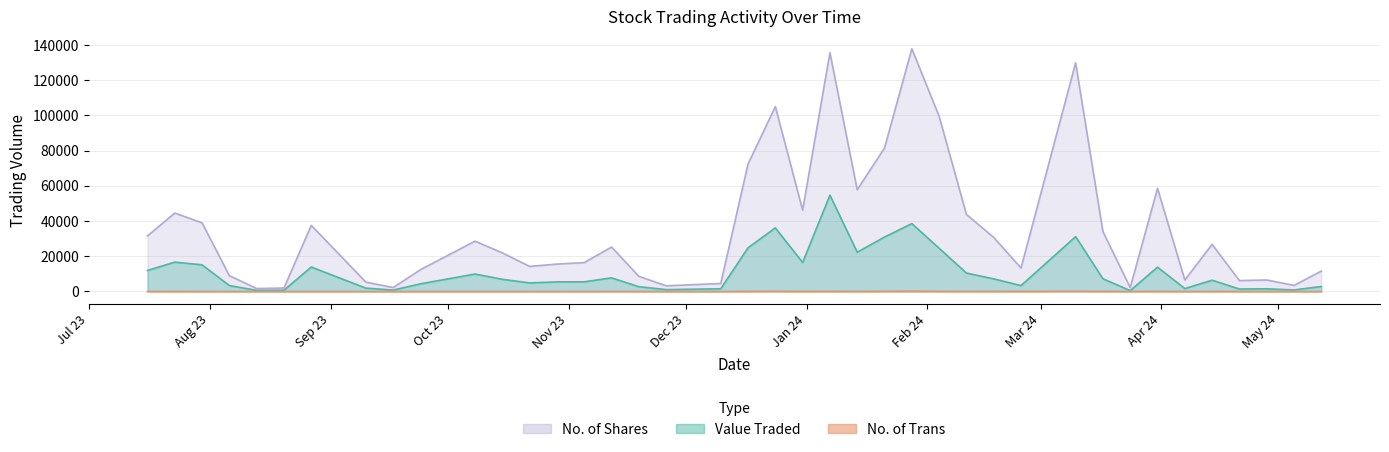

Which series has the largest range (max minus min)?

No. of Shares